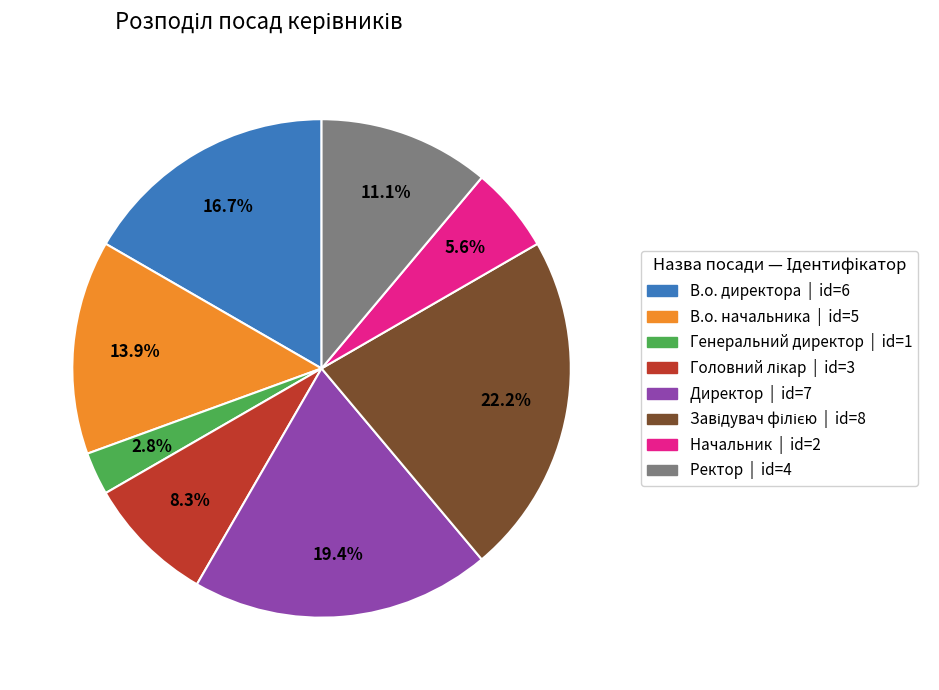

What is the total percentage of Директор and Начальник?

25.0%